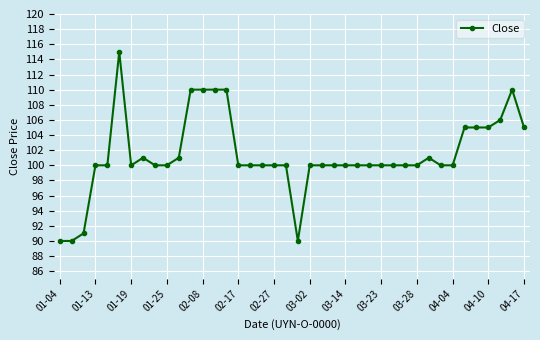

What is the difference between the maximum and minimum values?

25